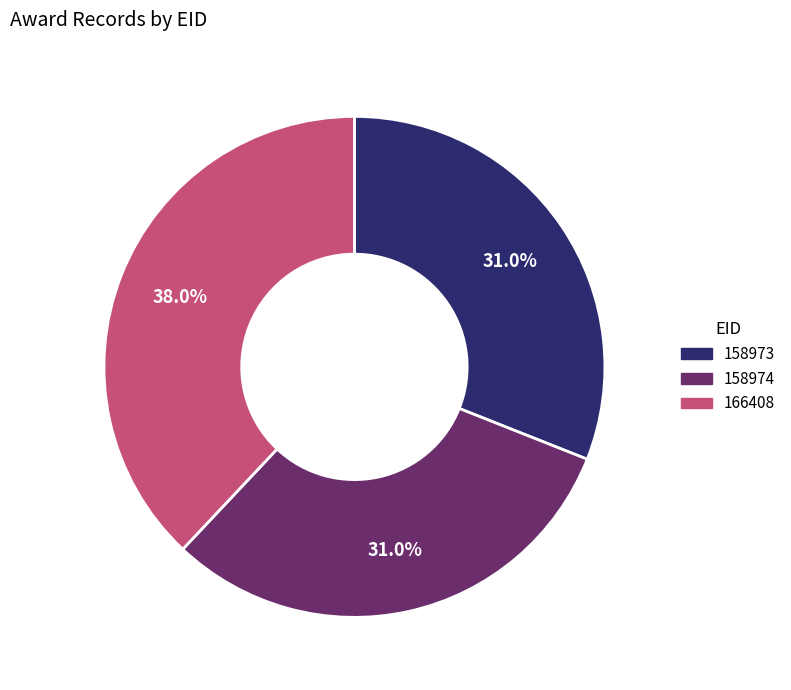

What is the ratio of the value at 166408 to the value at 158973?

1.2